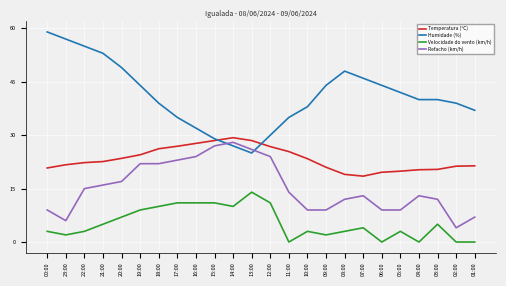

At which category does the chart reach its peak across all series?

00:00